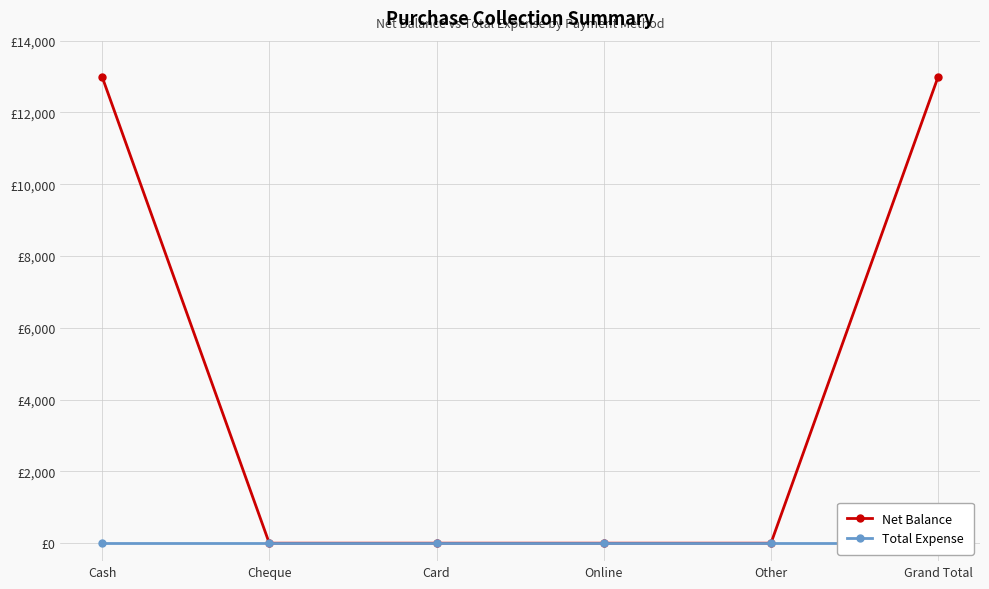

True or false: Net Balance and Total Expense cross at least once.

False